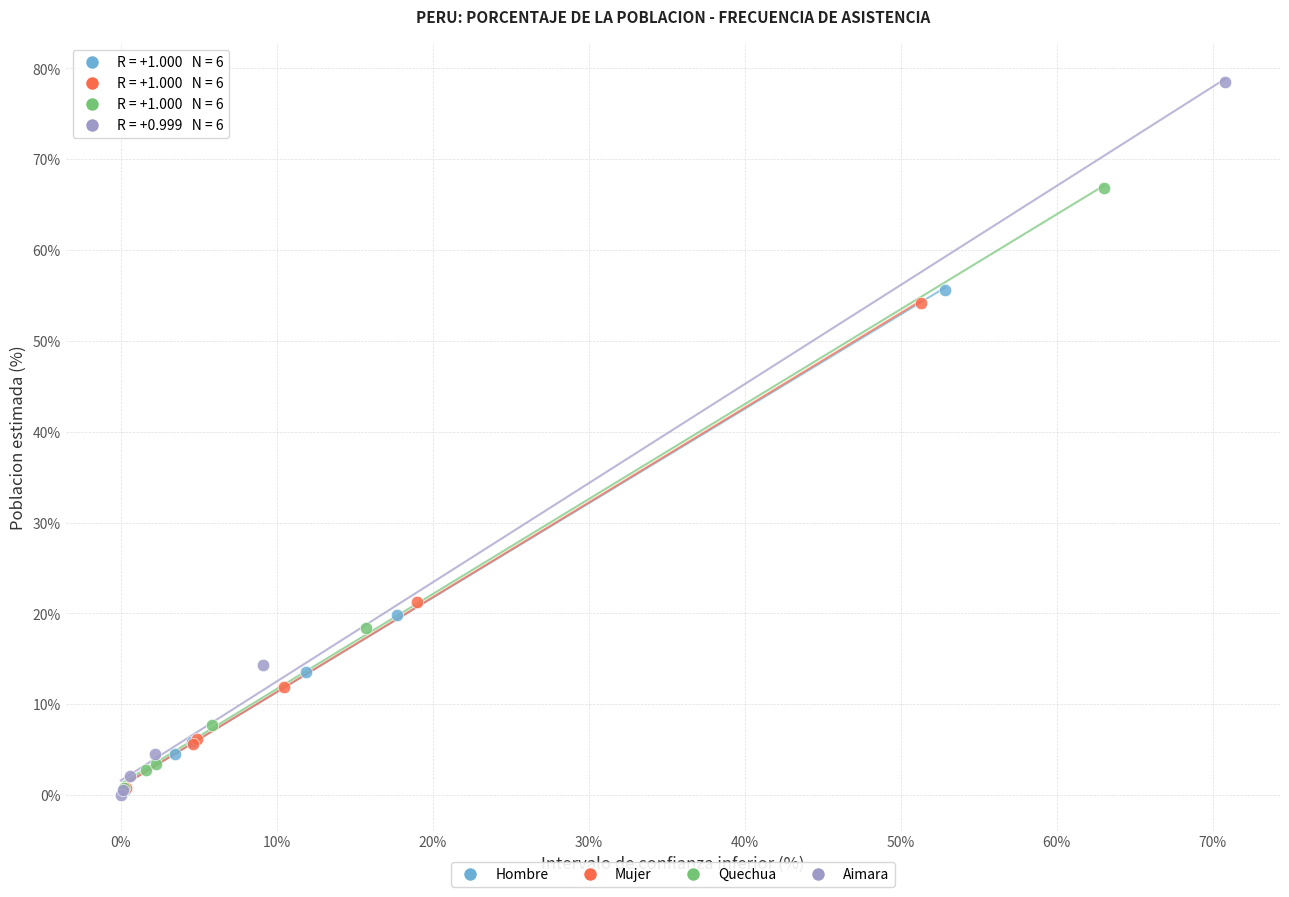

What are all the series names shown in the legend?

Hombre, Mujer, Quechua, Aimara